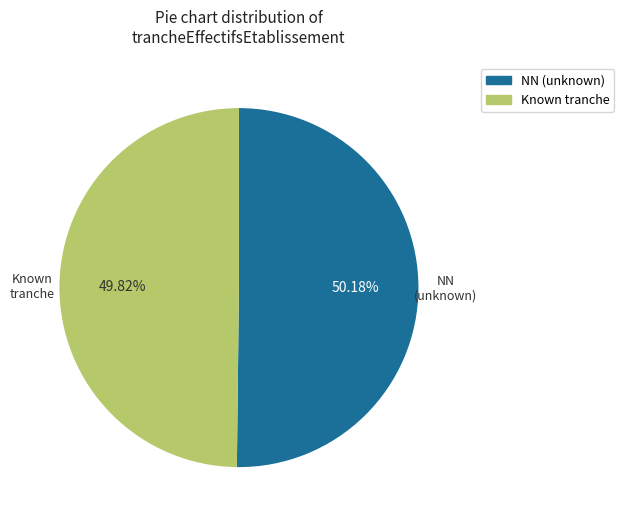

Is there any slice that represents more than half of the pie?

Yes